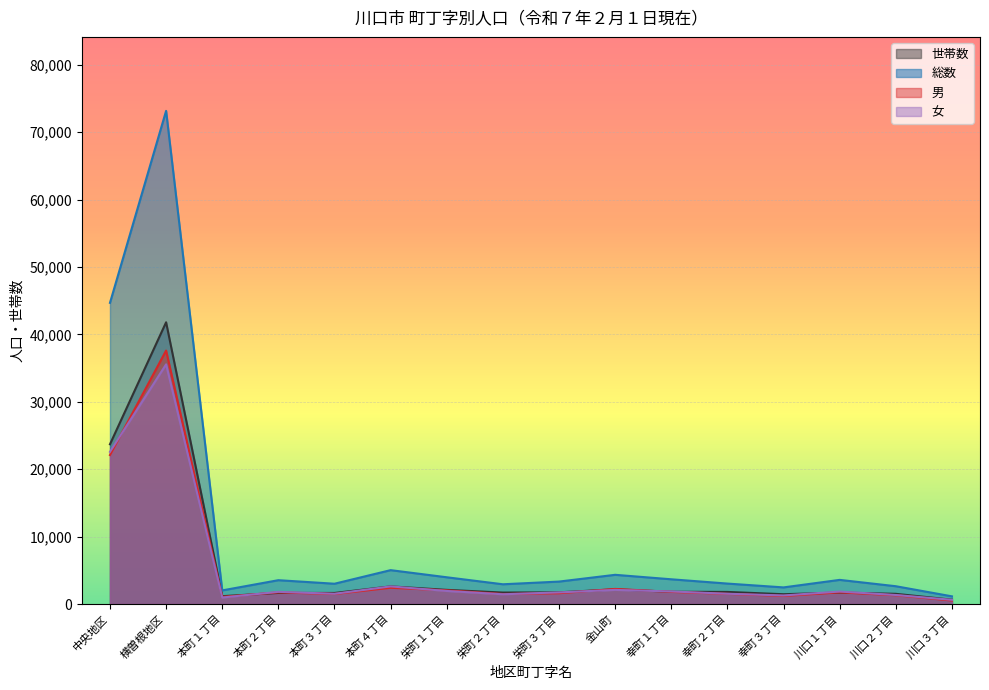

At which label does 女 first exceed 1807?

中央地区